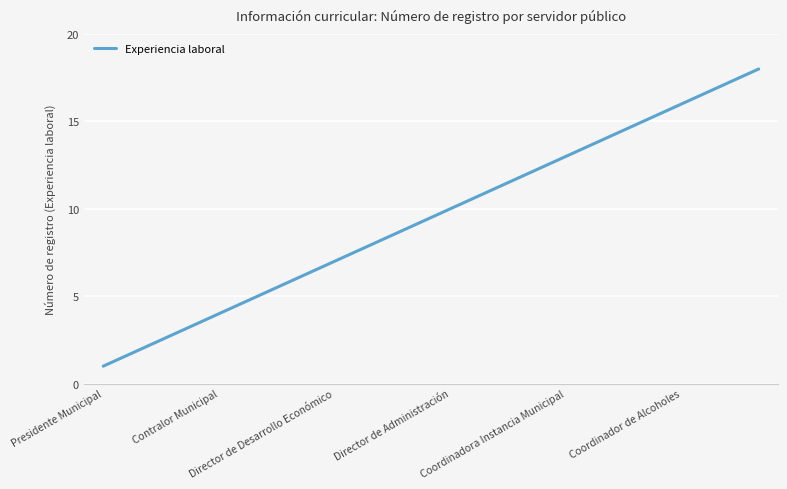

What is the maximum value shown in the chart?

18